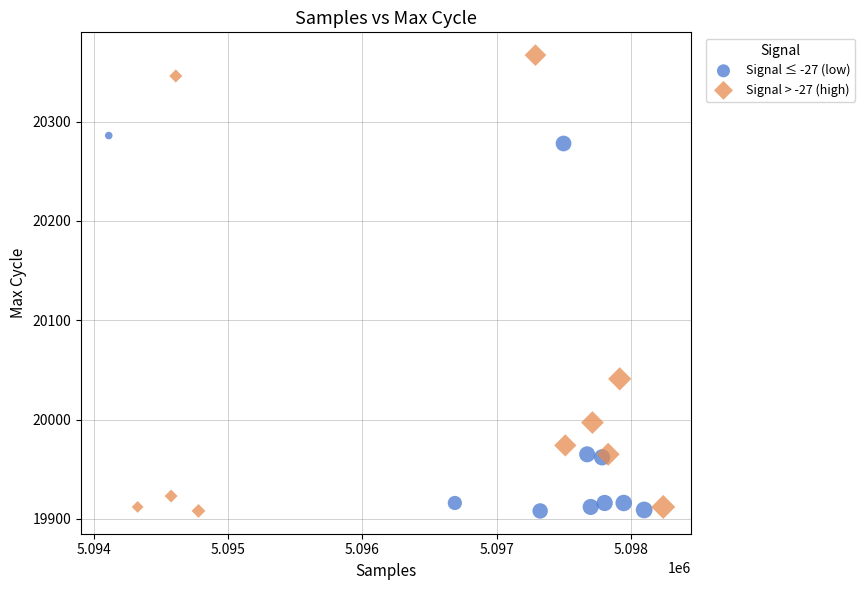

What are all the series names shown in the legend?

Signal ≤ -27 (low), Signal > -27 (high)